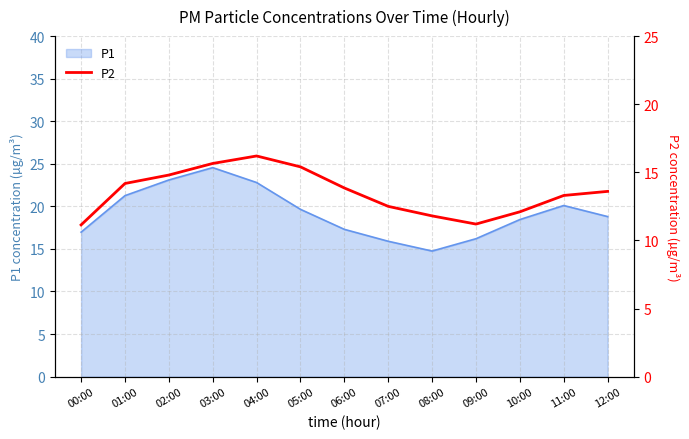

What is the minimum value shown in the chart?

11.1